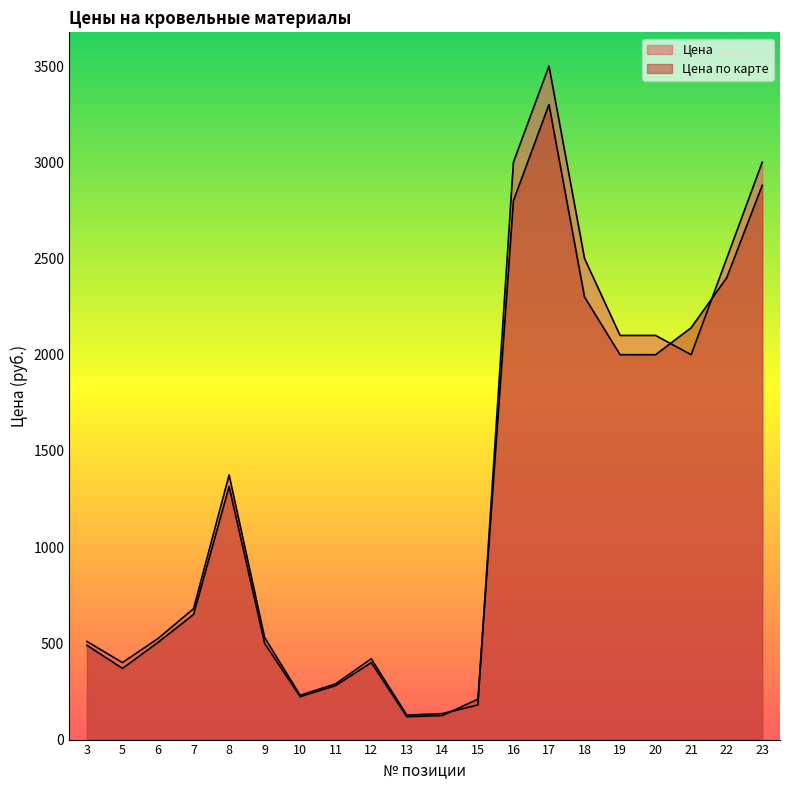

Reading left to right, extract all data points from this chart.

Цена: 3=510	5=400	6=525	7=680	8=1375	9=530	10=230	11=290	12=420	13=127	14=135	15=180	16=3000	17=3500	18=2500	19=2100	20=2100	21=2000	22=2500	23=3000
Цена по карте: 3=490	5=370	6=505	7=650	8=1315	9=500	10=223	11=281	12=400	13=119	14=125	15=210	16=2800	17=3300	18=2300	19=2000	20=2000	21=2140	22=2400	23=2880